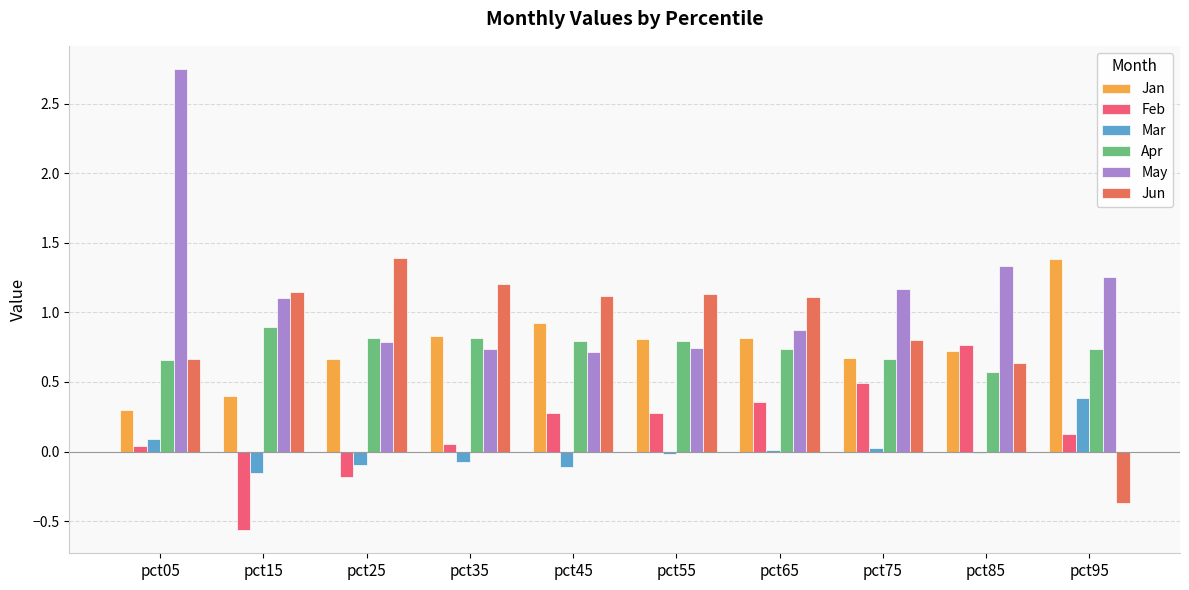

What is the minimum value shown in the chart?

-0.6